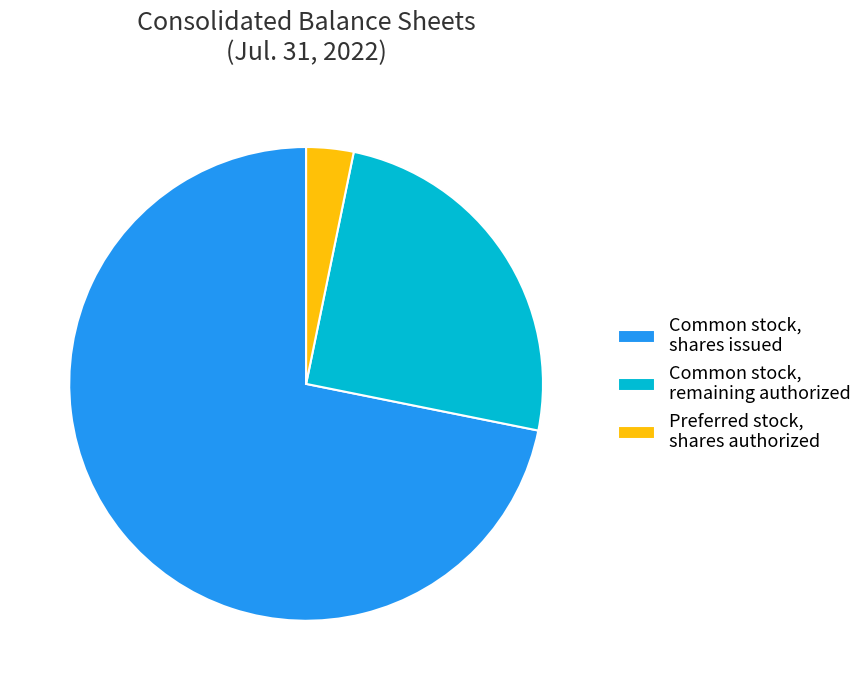

The Common stock, shares issued slice represents 60% of the pie. True or false?

False